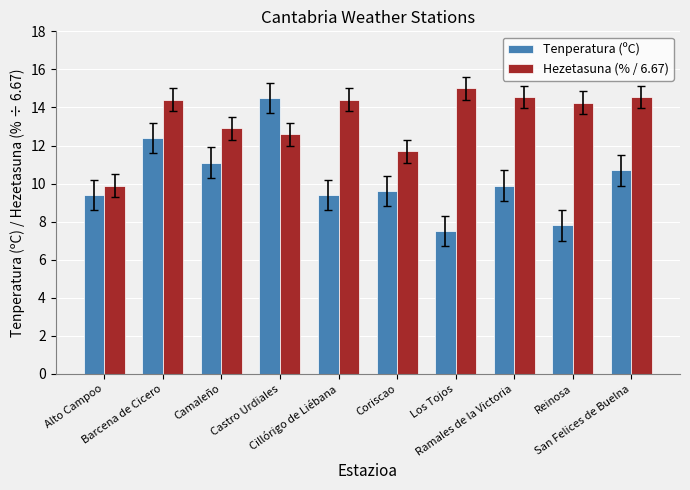

How many bars are there in each group?

2